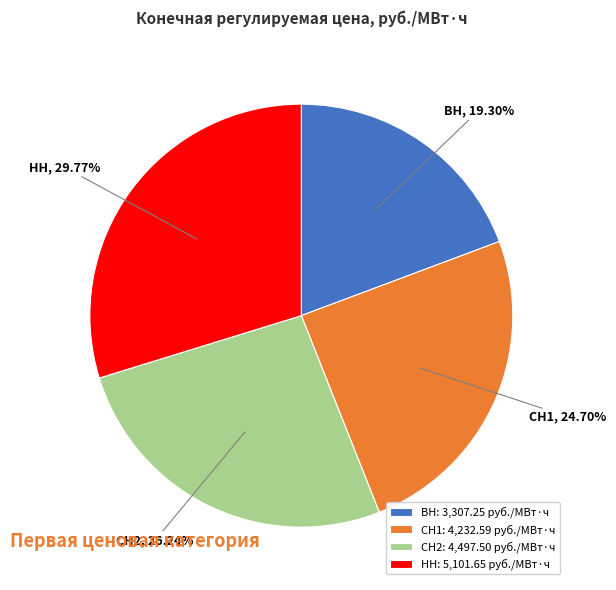

Rank the categories by value from lowest to highest.

ВН, СН1, СН2, НН